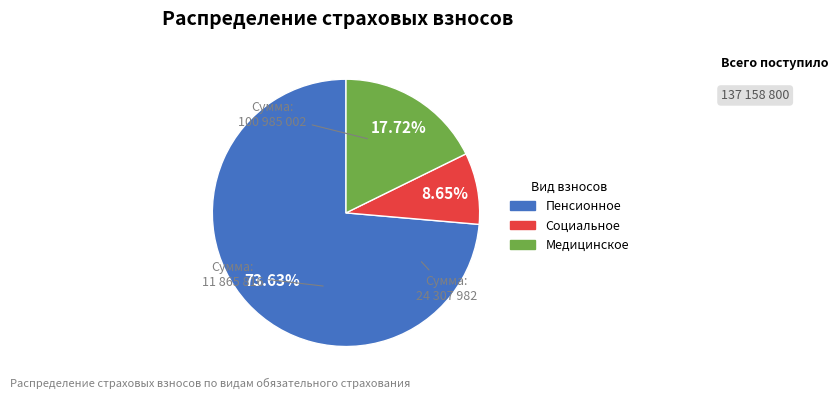

Count the number of slices in the pie.

3